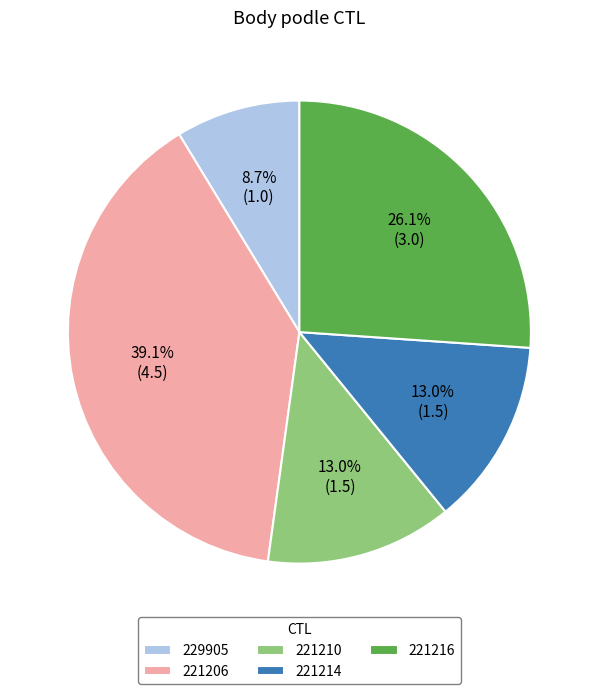

What percentage is the 221206 slice, to the nearest percent?

39%